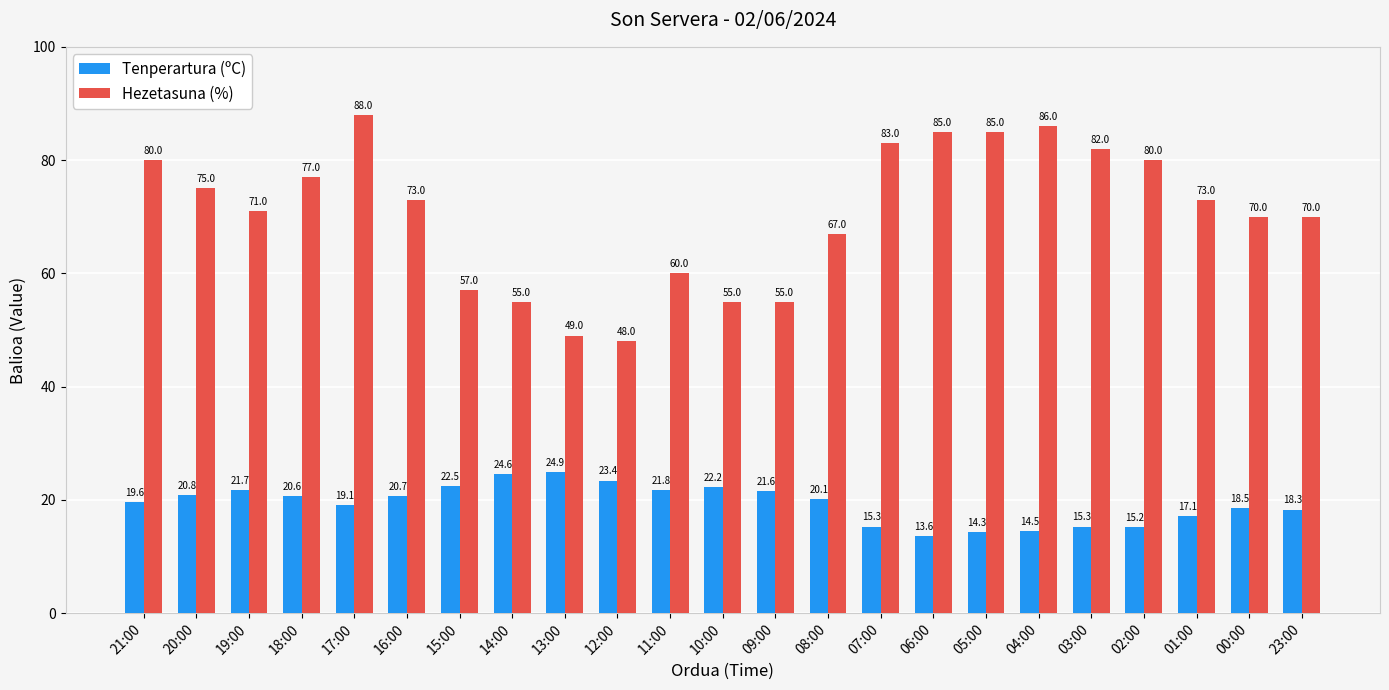

Reading left to right, transcribe all the data shown in this chart.

Tenperartura (ºC): 19.6	20.8	21.7	20.6	19.1	20.7	22.5	24.6	24.9	23.4	21.8	22.2	21.6	20.1	15.3	13.6	14.3	14.5	15.3	15.2	17.1	18.5	18.3
Hezetasuna (%): 80.0	75.0	71.0	77.0	88.0	73.0	57.0	55.0	49.0	48.0	60.0	55.0	55.0	67.0	83.0	85.0	85.0	86.0	82.0	80.0	73.0	70.0	70.0